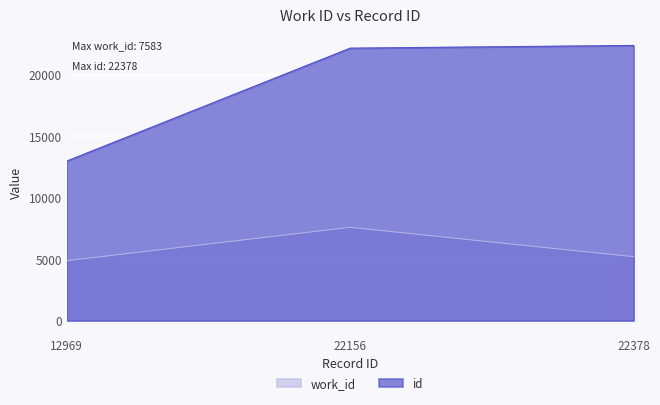

What is the difference between the highest and lowest values at 12969?

8103